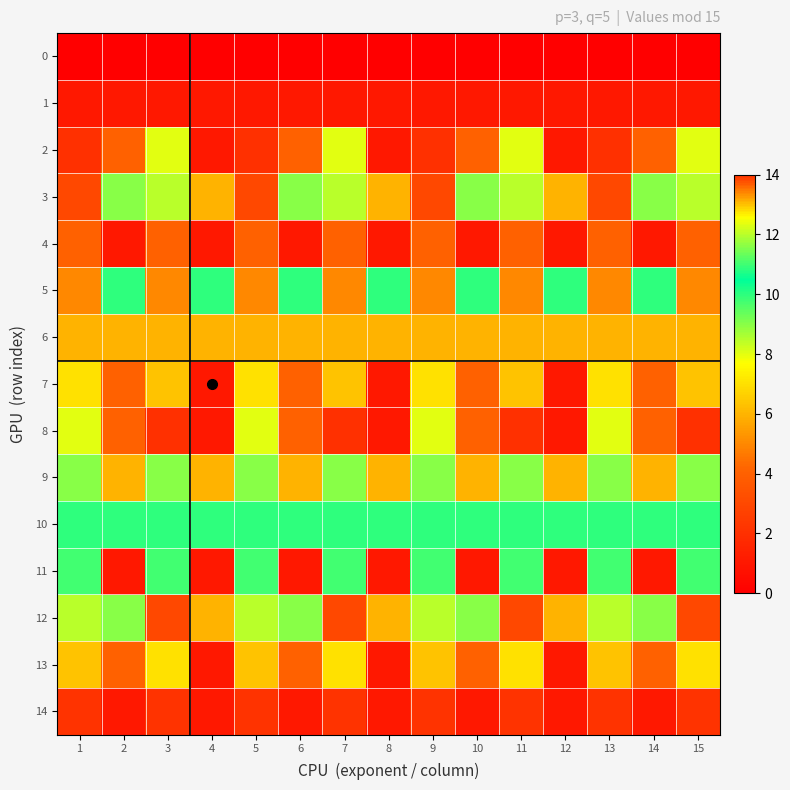

How many series are shown in this chart?

15